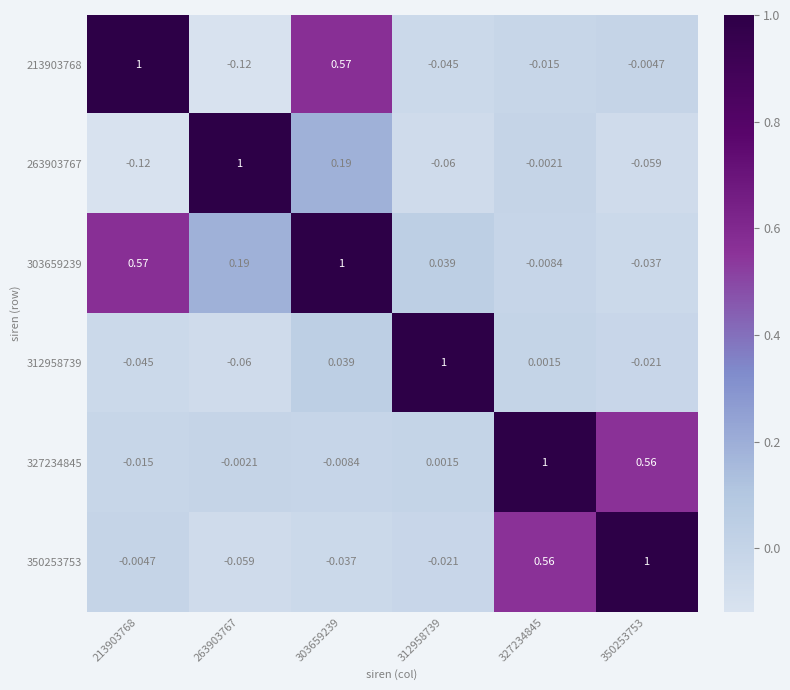

At which category is the sum across all series the highest?

303659239